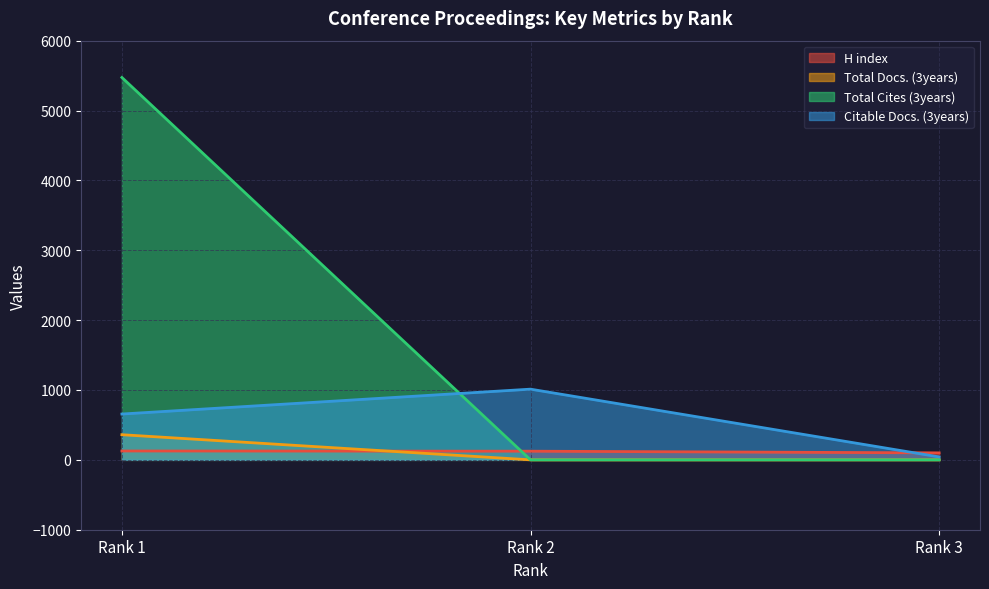

True or false: Total Docs. (3years) has a value of 0 at Rank 2.

True